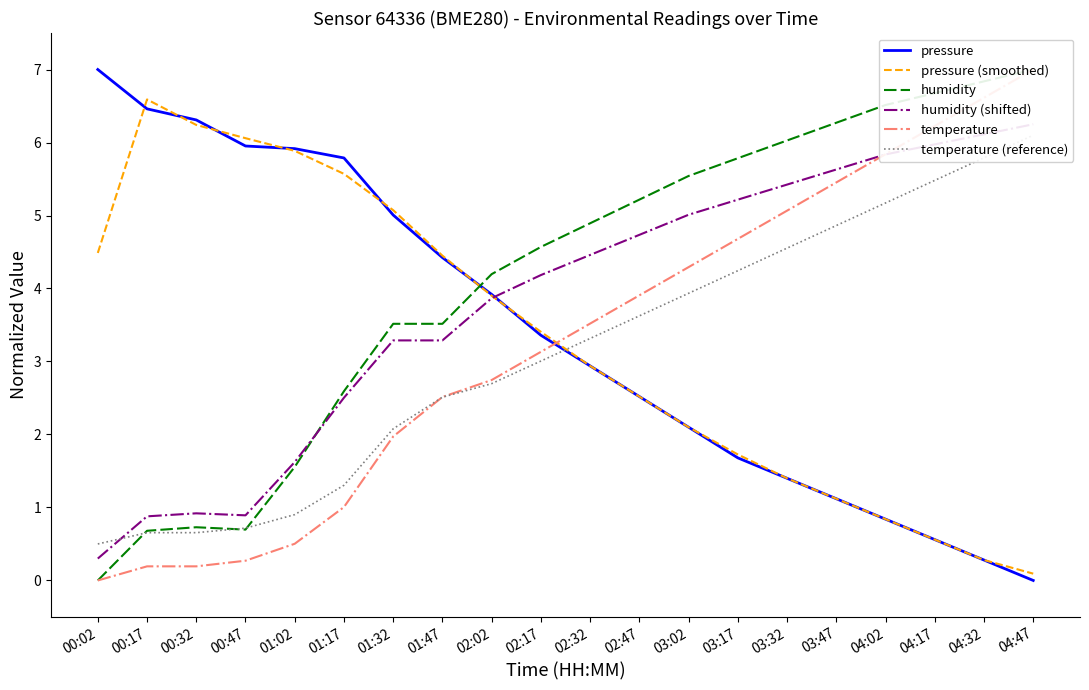

Reading right to left, extract all data points from this chart.

pressure: 04:47=0.0	04:32=0.3	04:17=0.6	04:02=0.8	03:47=1.1	03:32=1.4	03:17=1.7	03:02=2.1	02:47=2.5	02:32=2.9	02:17=3.4	02:02=3.9	01:47=4.4	01:32=5.0	01:17=5.8	01:02=5.9	00:47=6.0	00:32=6.3	00:17=6.5	00:02=7.0
pressure (smoothed): 04:47=0.1	04:32=0.3	04:17=0.6	04:02=0.8	03:47=1.1	03:32=1.4	03:17=1.7	03:02=2.1	02:47=2.5	02:32=2.9	02:17=3.4	02:02=3.9	01:47=4.4	01:32=5.1	01:17=5.6	01:02=5.9	00:47=6.1	00:32=6.2	00:17=6.6	00:02=4.5
humidity: 04:47=7.0	04:32=6.8	04:17=6.7	04:02=6.5	03:47=6.3	03:32=6.0	03:17=5.8	03:02=5.5	02:47=5.2	02:32=4.9	02:17=4.6	02:02=4.2	01:47=3.5	01:32=3.5	01:17=2.6	01:02=1.6	00:47=0.7	00:32=0.7	00:17=0.7	00:02=0.0
humidity (shifted): 04:47=6.2	04:32=6.1	04:17=6.0	04:02=5.8	03:47=5.6	03:32=5.4	03:17=5.2	03:02=5.0	02:47=4.7	02:32=4.5	02:17=4.2	02:02=3.9	01:47=3.3	01:32=3.3	01:17=2.5	01:02=1.6	00:47=0.9	00:32=0.9	00:17=0.9	00:02=0.3
temperature: 04:47=7.0	04:32=6.6	04:17=6.2	04:02=5.8	03:47=5.5	03:32=5.1	03:17=4.7	03:02=4.3	02:47=3.9	02:32=3.5	02:17=3.1	02:02=2.7	01:47=2.5	01:32=2.0	01:17=1.0	01:02=0.5	00:47=0.3	00:32=0.2	00:17=0.2	00:02=0.0
temperature (reference): 04:47=6.1	04:32=5.8	04:17=5.5	04:02=5.2	03:47=4.9	03:32=4.6	03:17=4.2	03:02=3.9	02:47=3.6	02:32=3.3	02:17=3.0	02:02=2.7	01:47=2.5	01:32=2.1	01:17=1.3	01:02=0.9	00:47=0.7	00:32=0.7	00:17=0.7	00:02=0.5